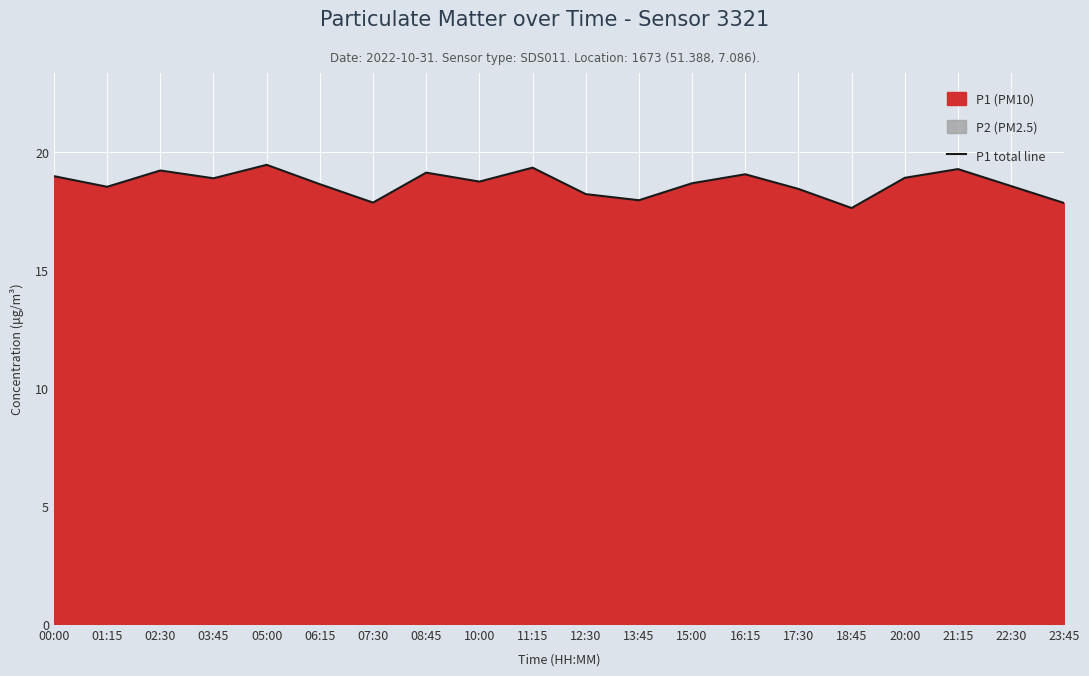

What is the label of the 2nd point from the right?

22:30